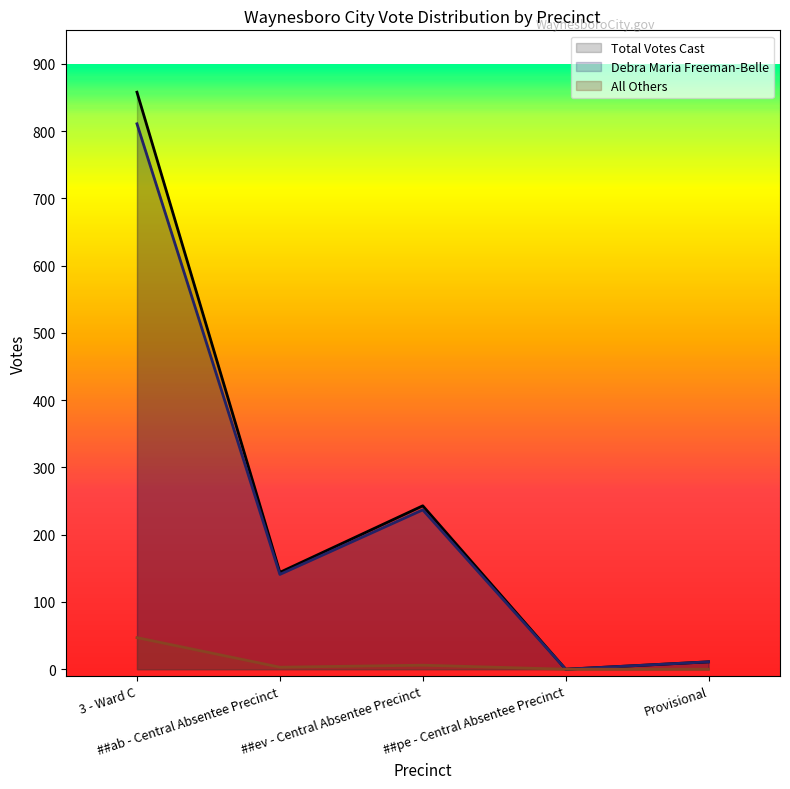

At Provisional, list the series in order from smallest to largest.

All Others, Total Votes Cast, Debra Maria Freeman-Belle